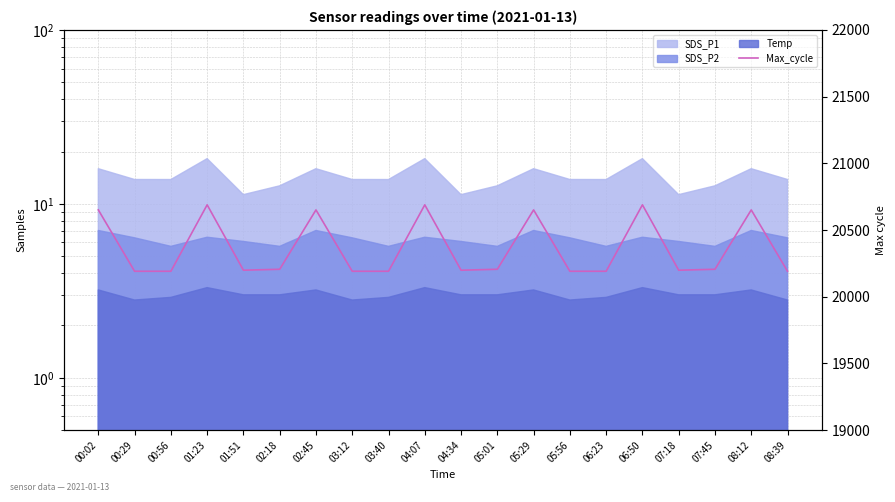

List the labels in order of value, smallest first.

00:29, 00:56, 03:12, 03:40, 05:56, 06:23, 08:39, 01:51, 04:34, 07:18, 02:18, 05:01, 07:45, 00:02, 02:45, 05:29, 08:12, 01:23, 04:07, 06:50